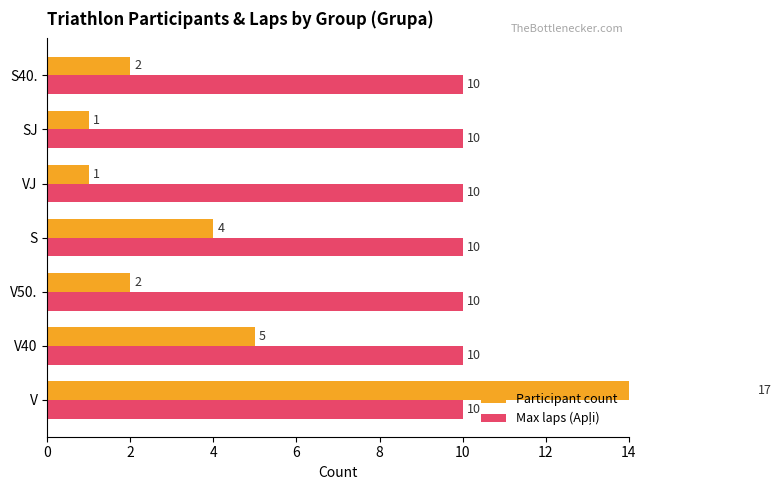

Count the number of categories in the chart.

7